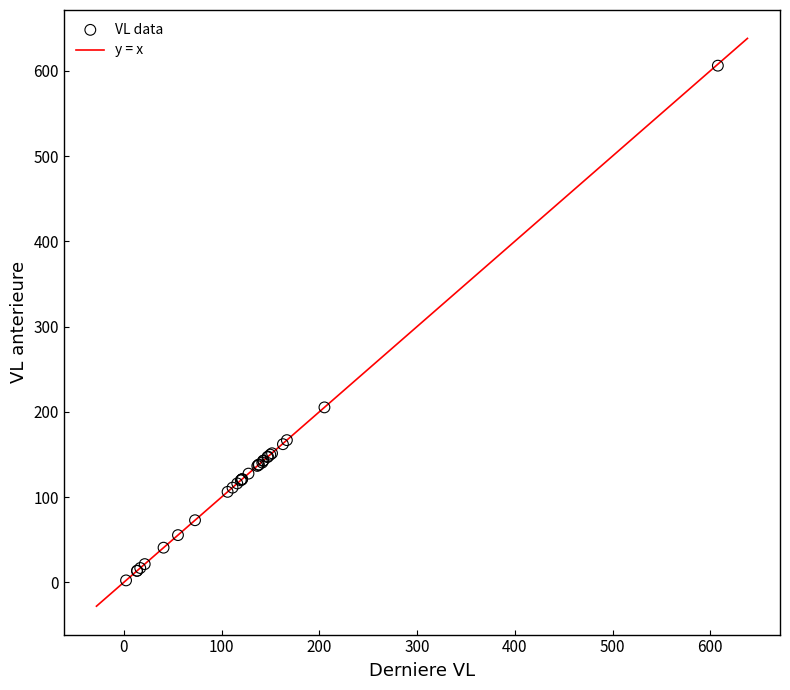

What Y value in the scatter plot is closest to 304?

205.2